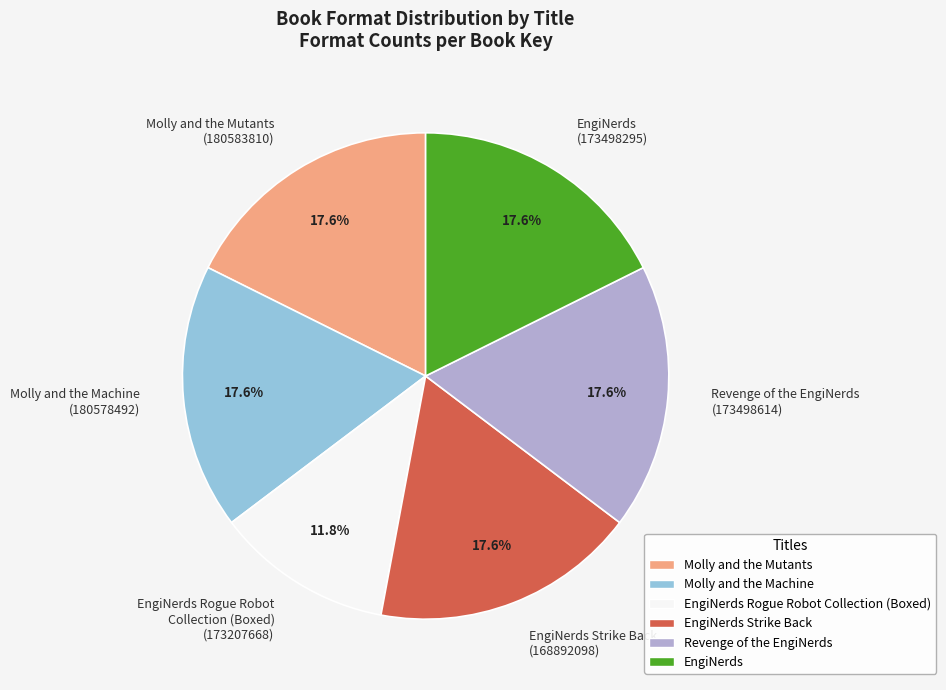

True or false: Molly and the Machine accounts for 18% of the total.

True